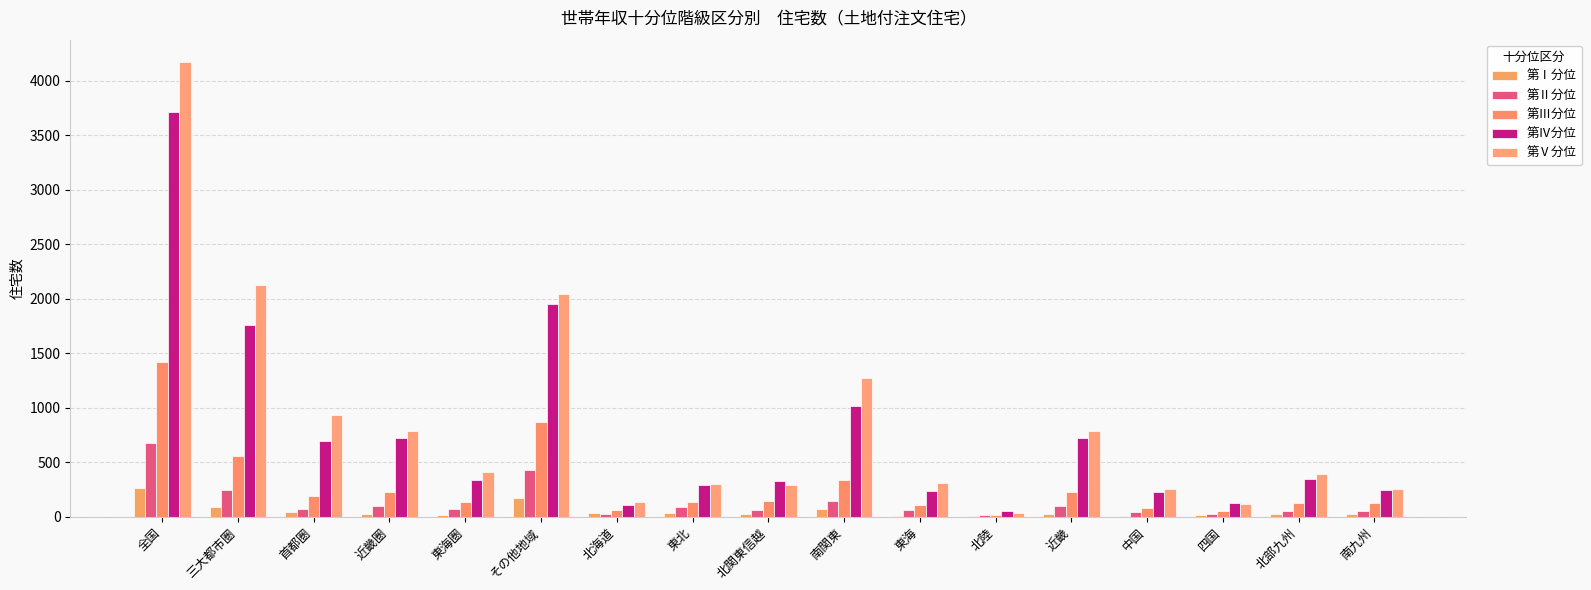

Is the value of 第Ⅱ分位 at 北陸 greater than the value of 第Ⅴ分位 at 北部九州?

No